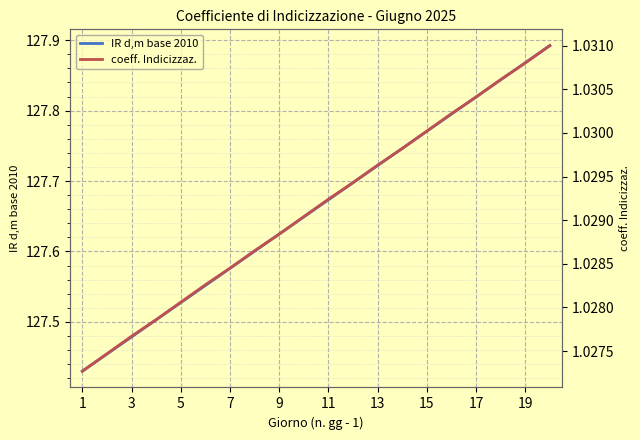

Which series has the widest spread of values?

IR d,m base 2010